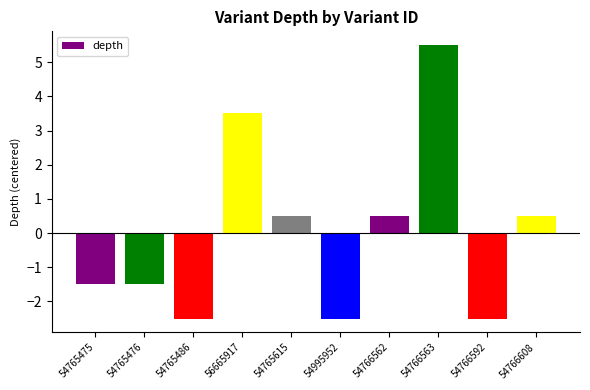

Are the bars grouped side by side (vs. stacked)?

No